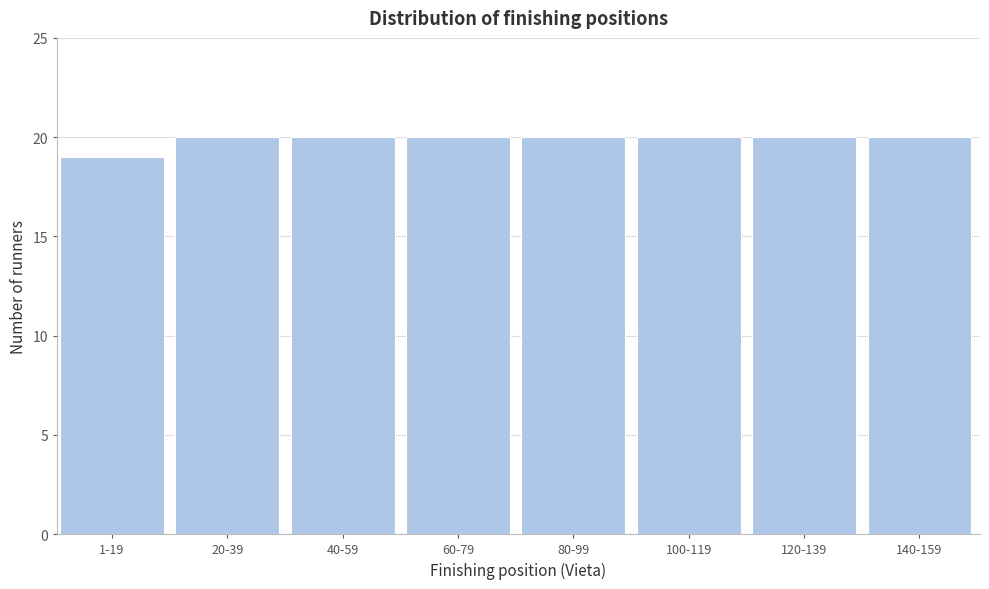

Reading left to right, list all the values displayed in this chart.

19	20	20	20	20	20	20	20